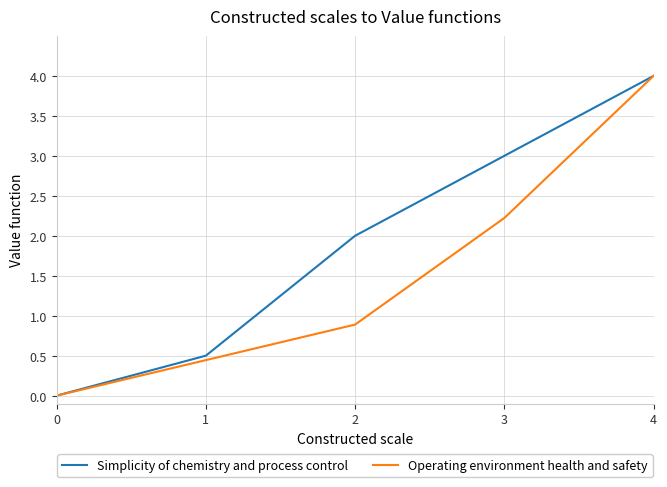

What is the spread (max minus min) of values at 1?

0.1